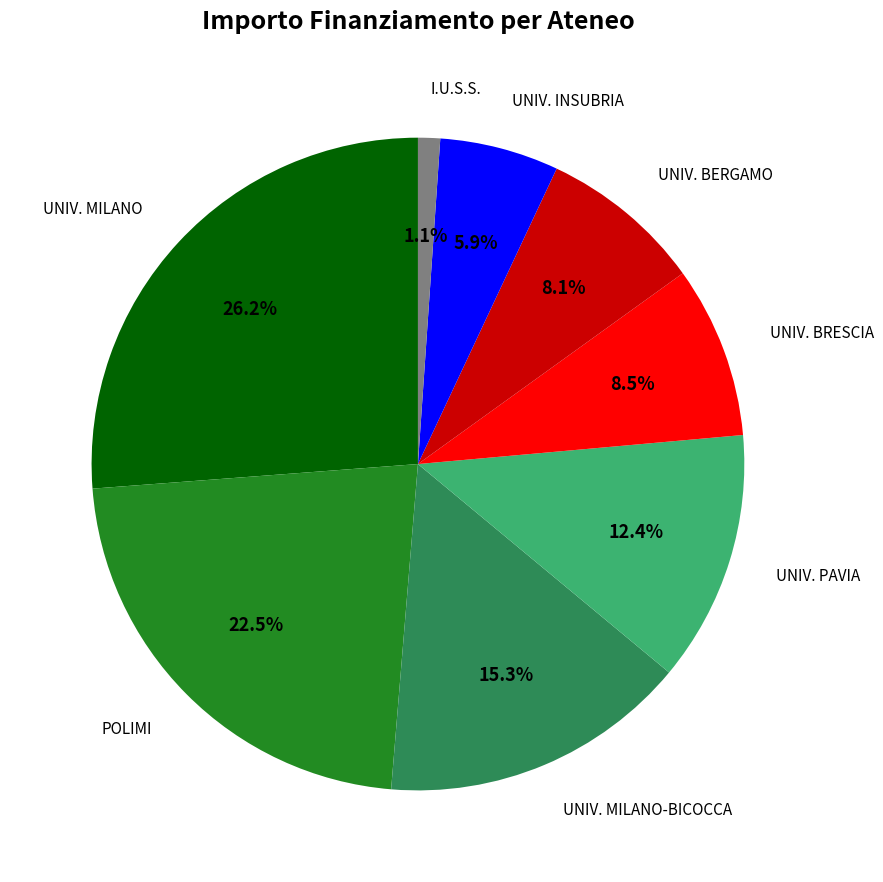

Does any single category account for the majority?

No